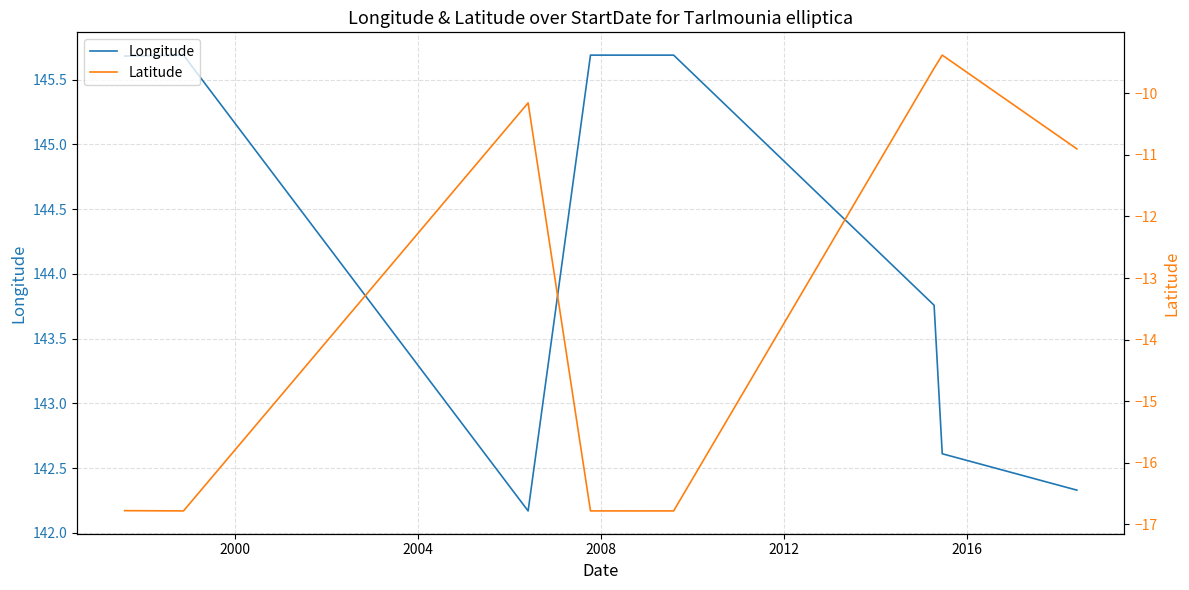

What is the value of the Latitude point at the 11th from the left?

-10.9